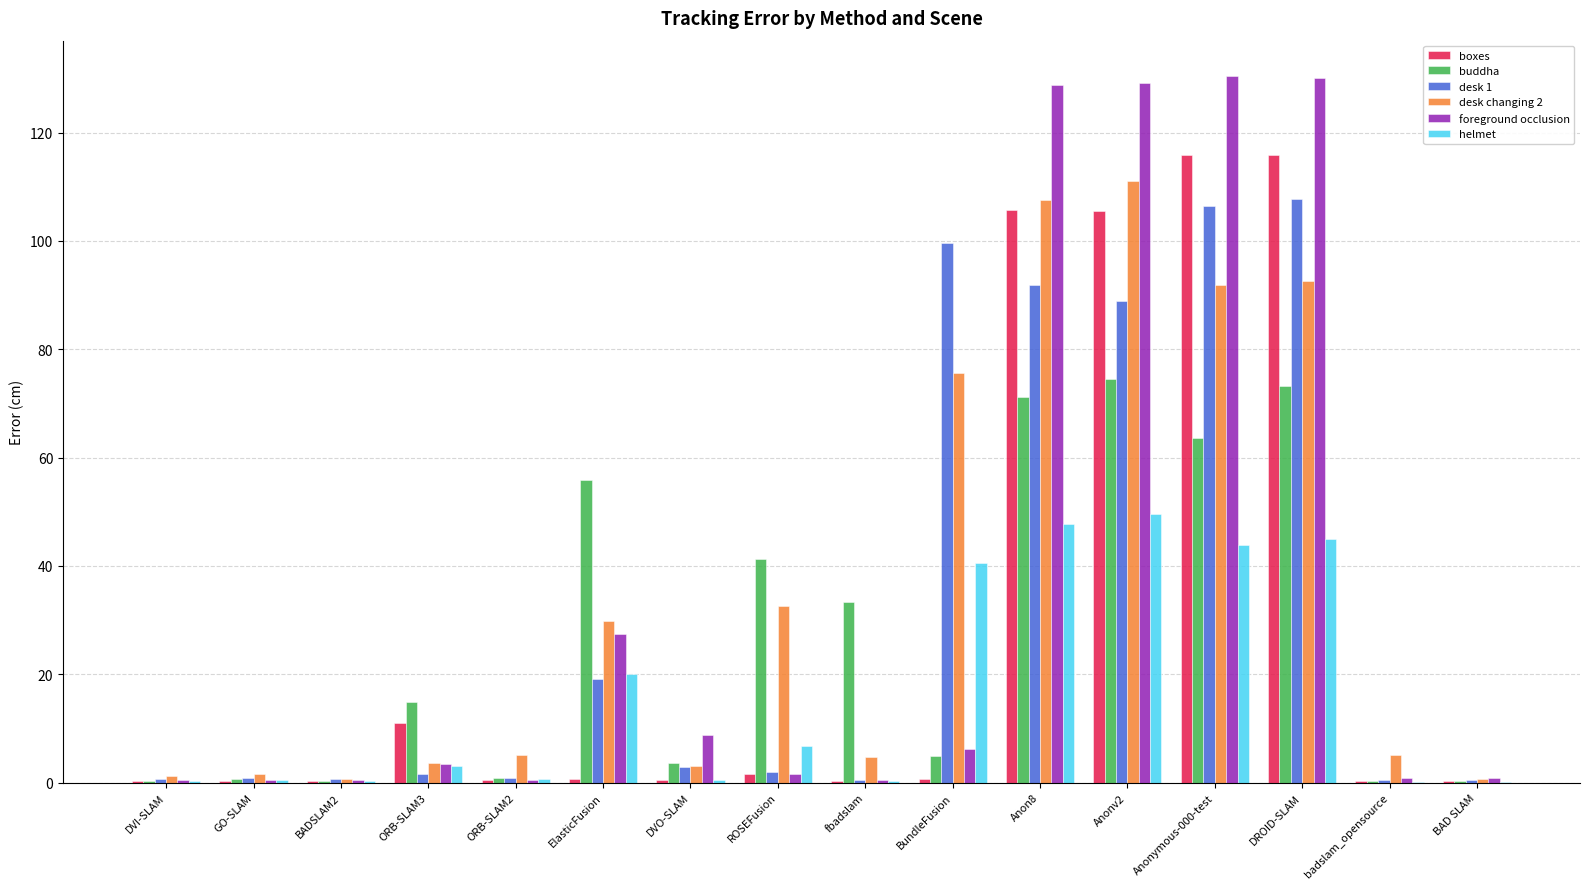

At which label is foreground occlusion closest to 65?

ElasticFusion